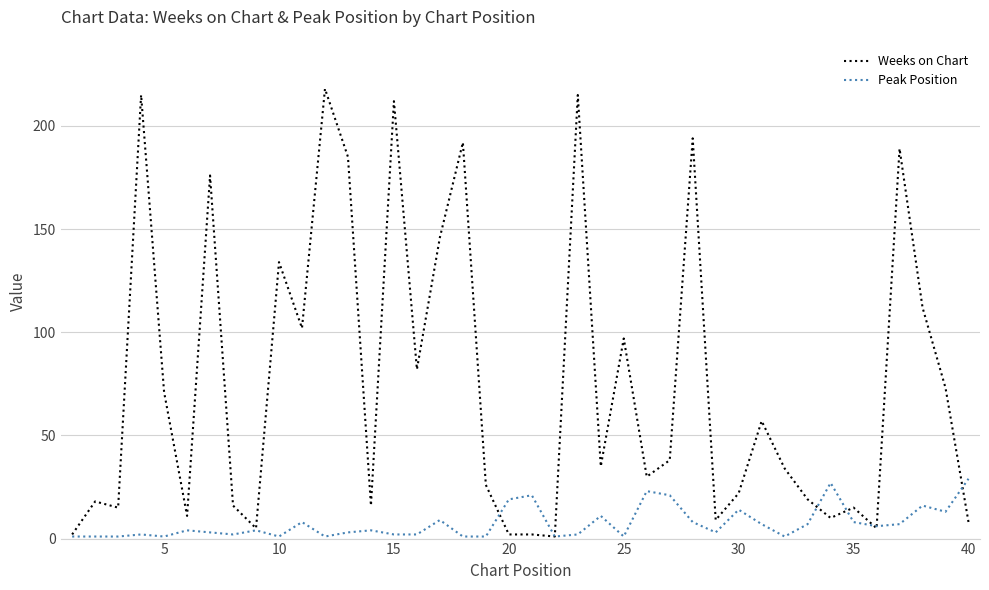

True or false: Peak Position and Weeks on Chart cross at least once.

True